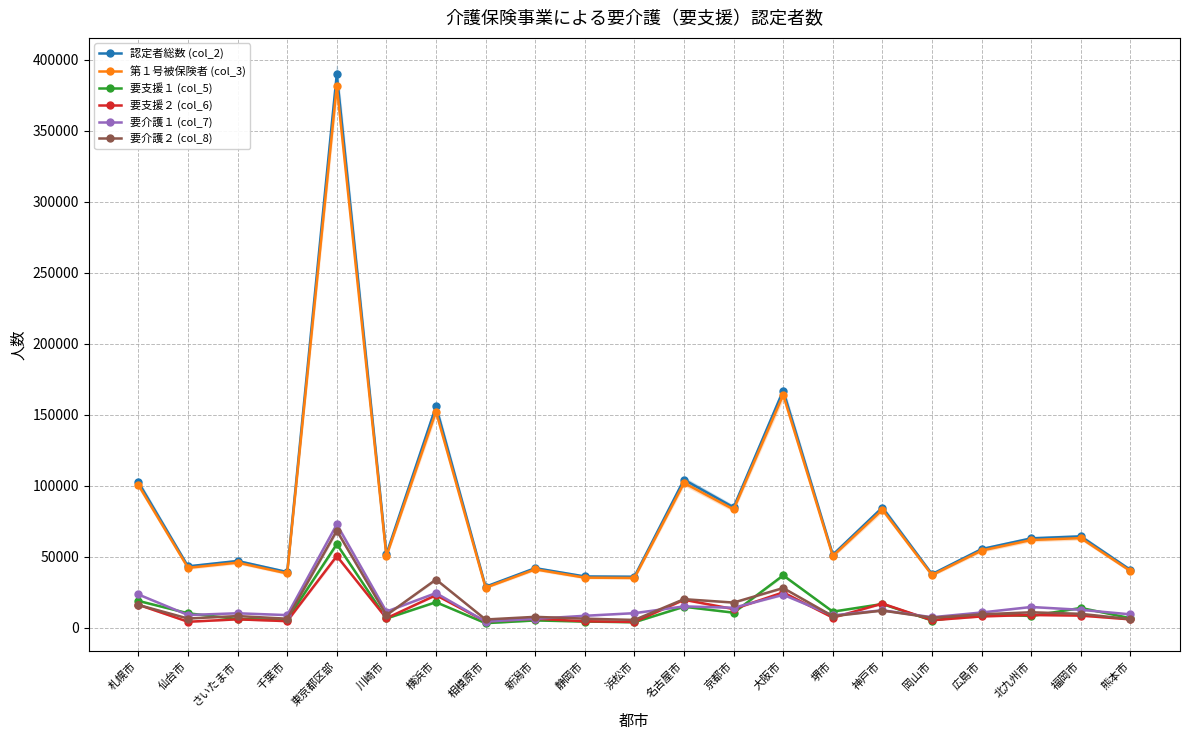

What is the spread (max minus min) of values at 京都市?

74133